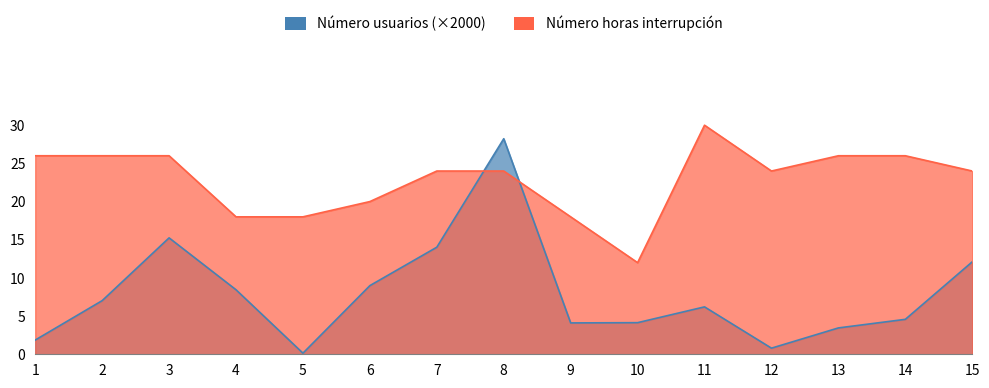

What are all the series names shown in the legend?

Número usuarios (×2000), Número horas interrupción